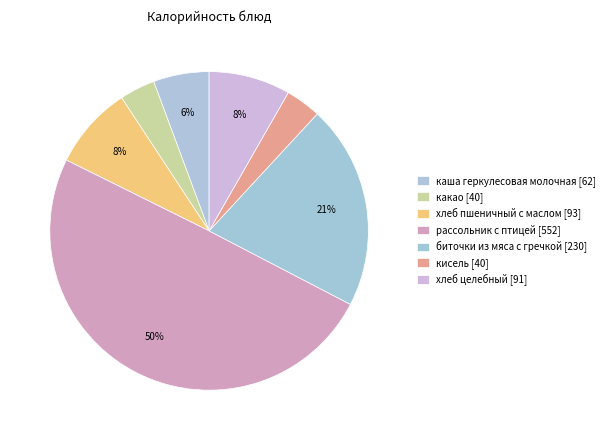

Is рассольник с птицей the majority of the pie?

No